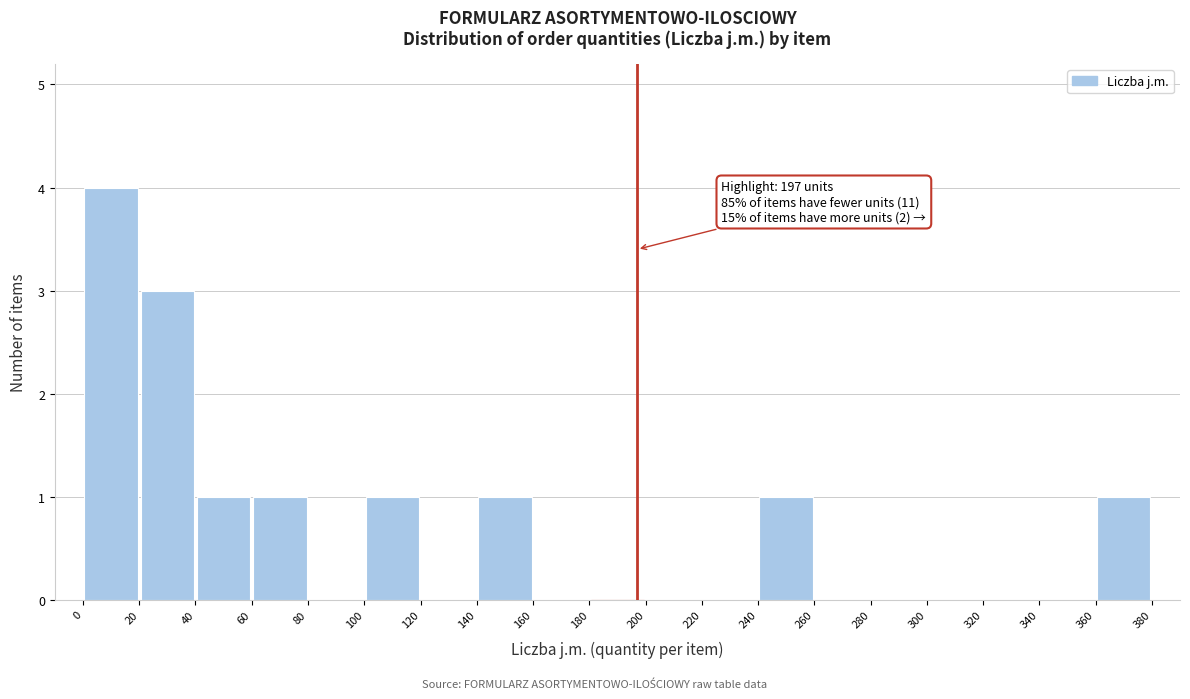

Which range on the x-axis has the tallest bar?

0 to 20